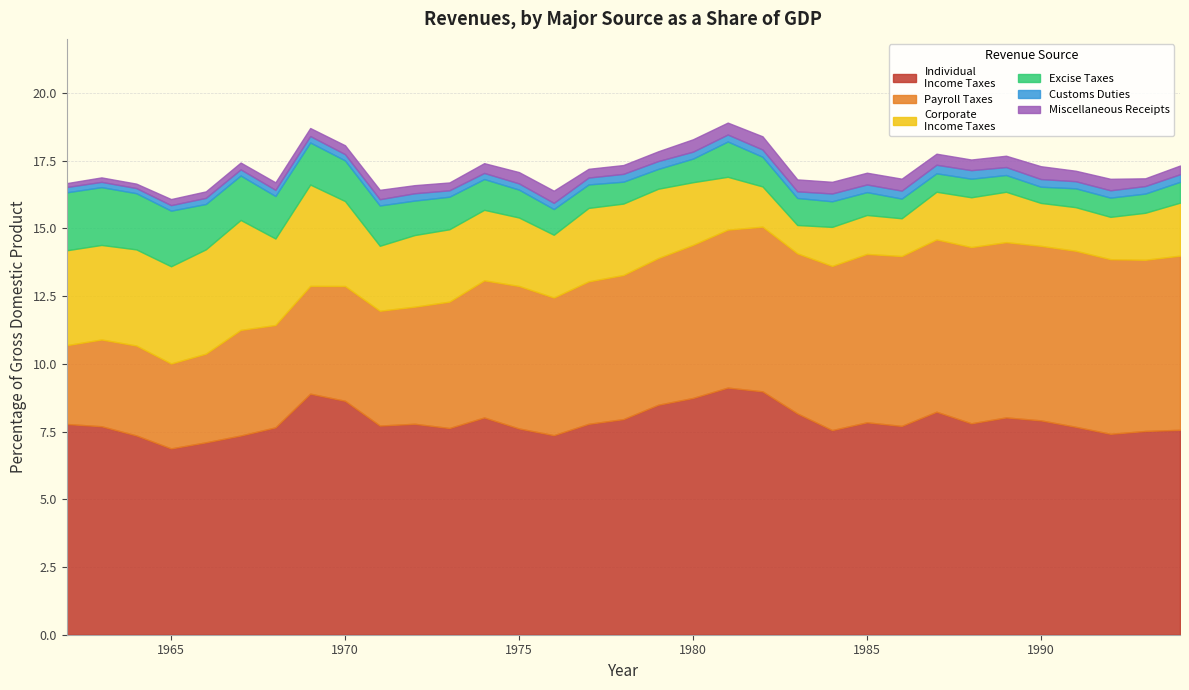

What is the average value of the Excise Taxes series?

1.2